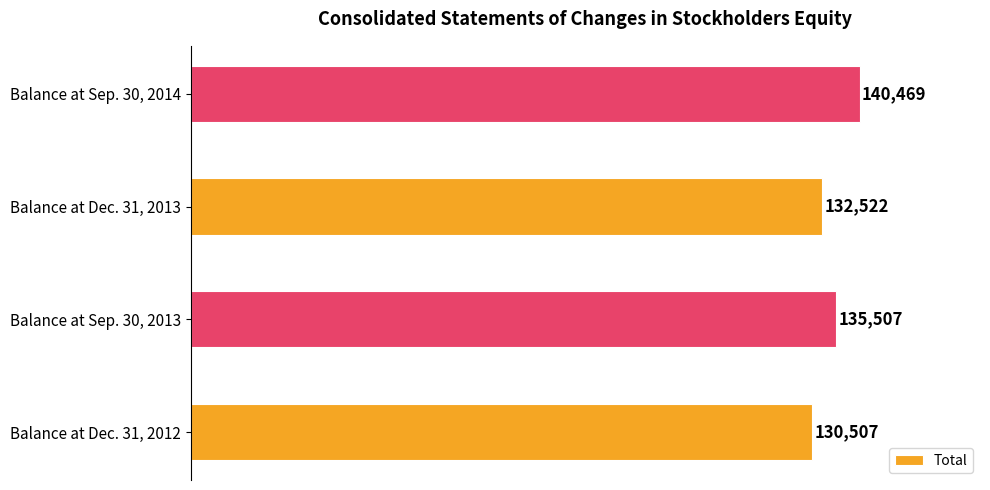

Is it true that the value at Balance at Dec. 31, 2012 is 130507?

True